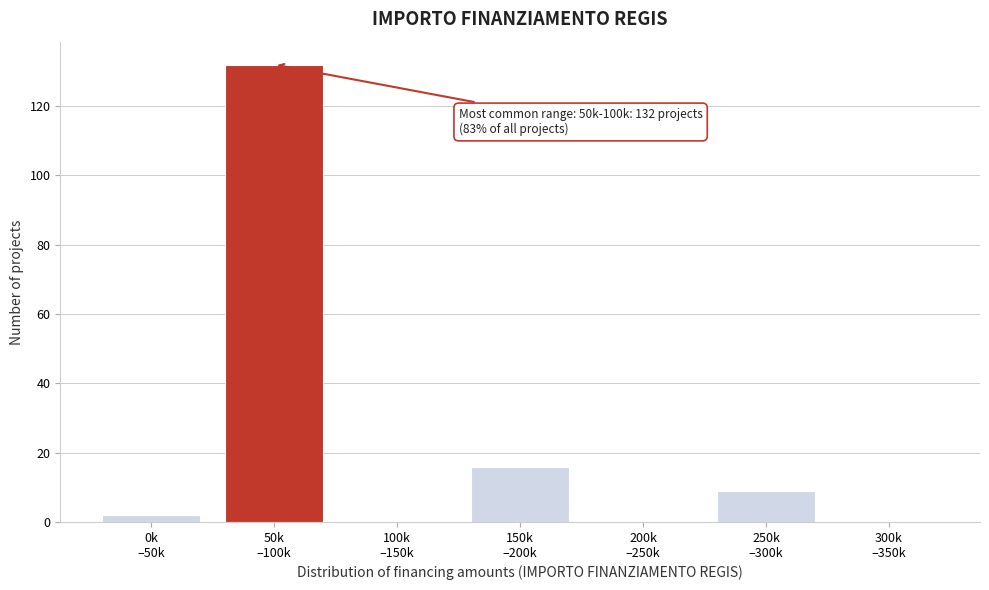

What is the sum of all values?

159